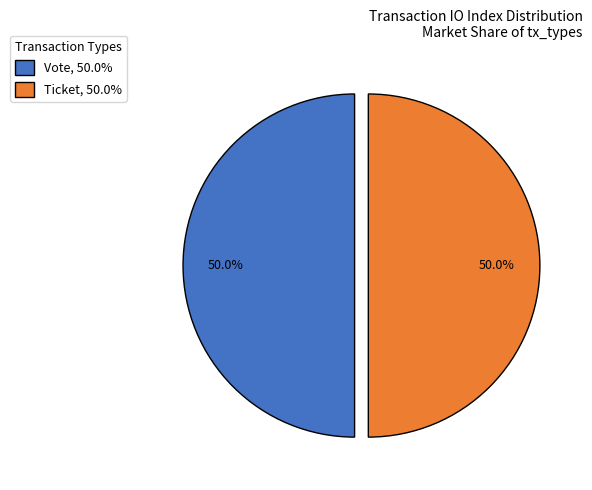

Approximately how many times larger is the value at Ticket, 50.0% compared to Vote, 50.0%?

1.0